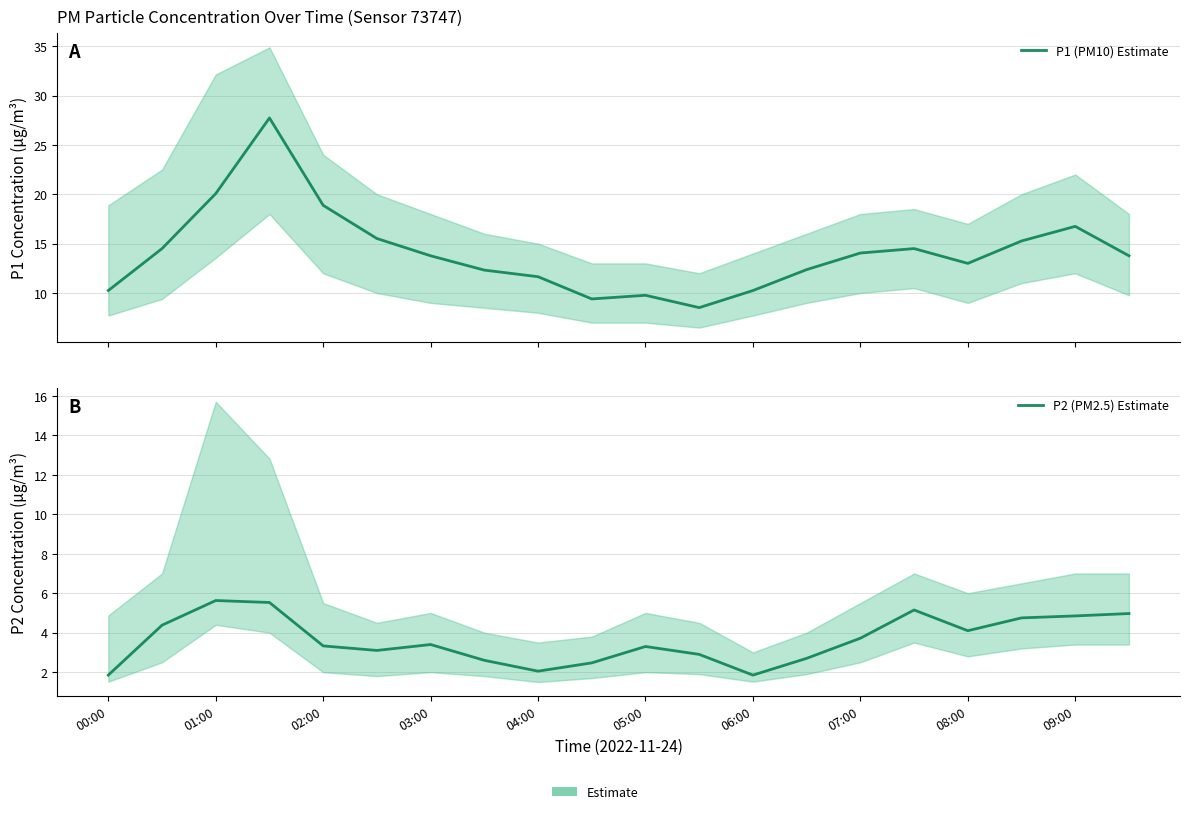

Rank the series at 15 from highest to lowest value.

P1 (PM10) Estimate, P2 (PM2.5) Estimate